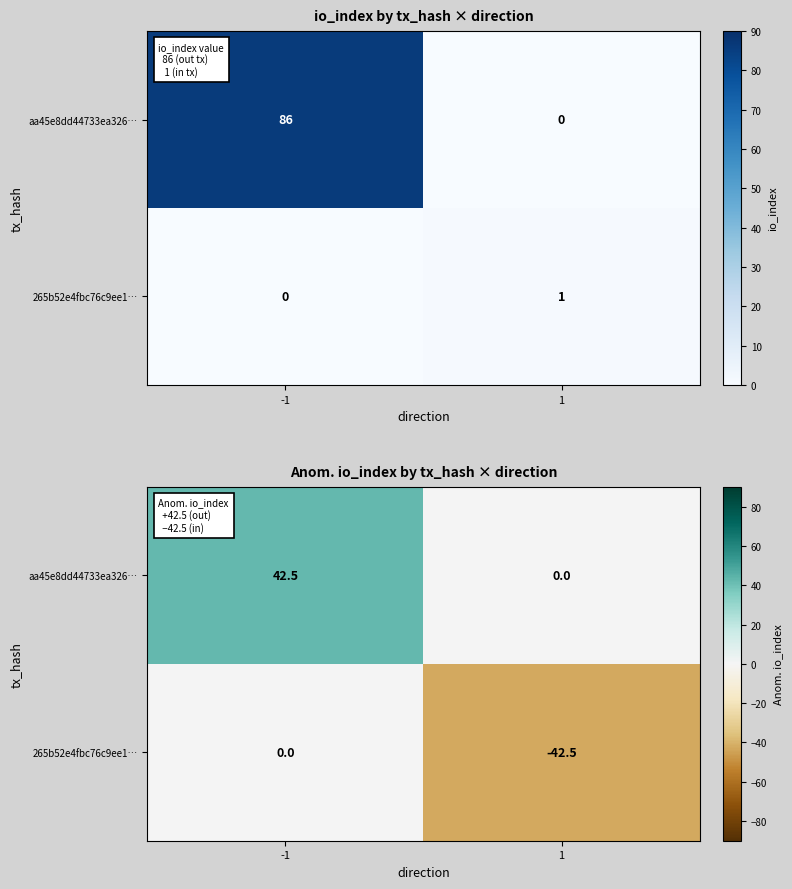

Which series has the widest spread of values?

aa45e8dd44733ea326…